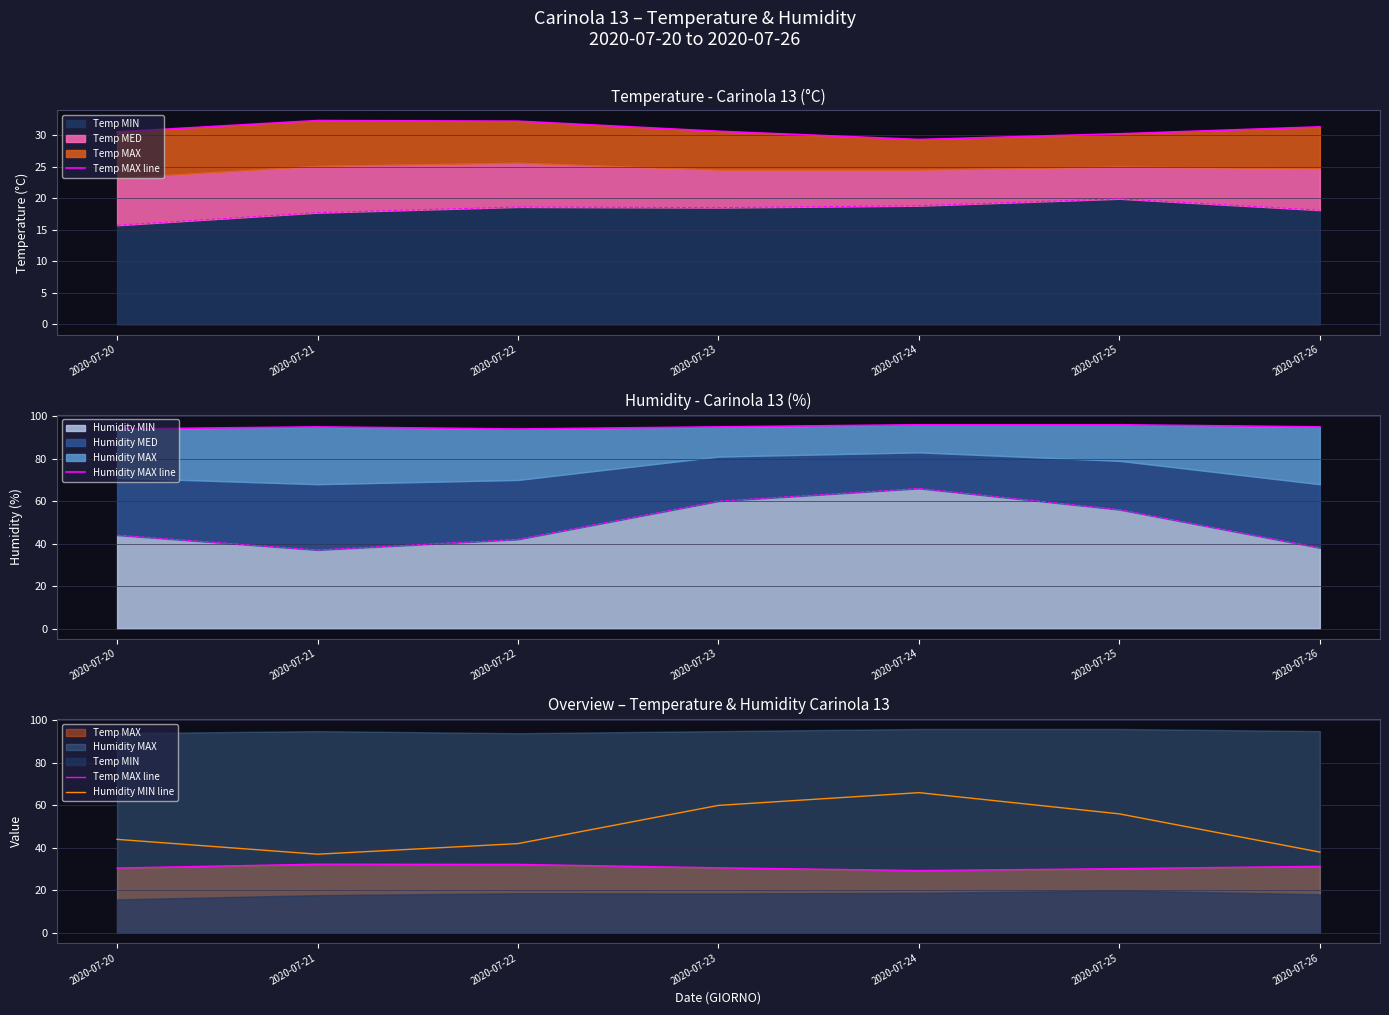

The Humidity MIN line series shows 38.0 at 2020-07-26. True or false?

True